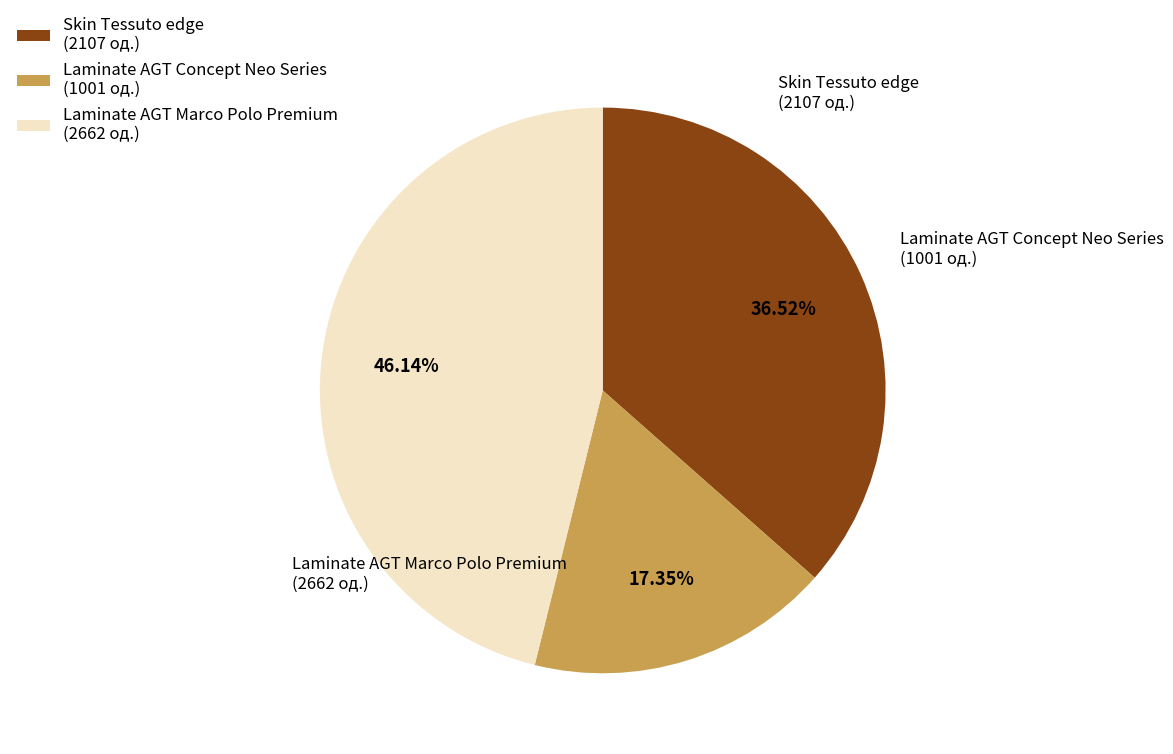

Does Laminate AGT Marco Polo Premium (2662 од.) represent more than half of the total?

No